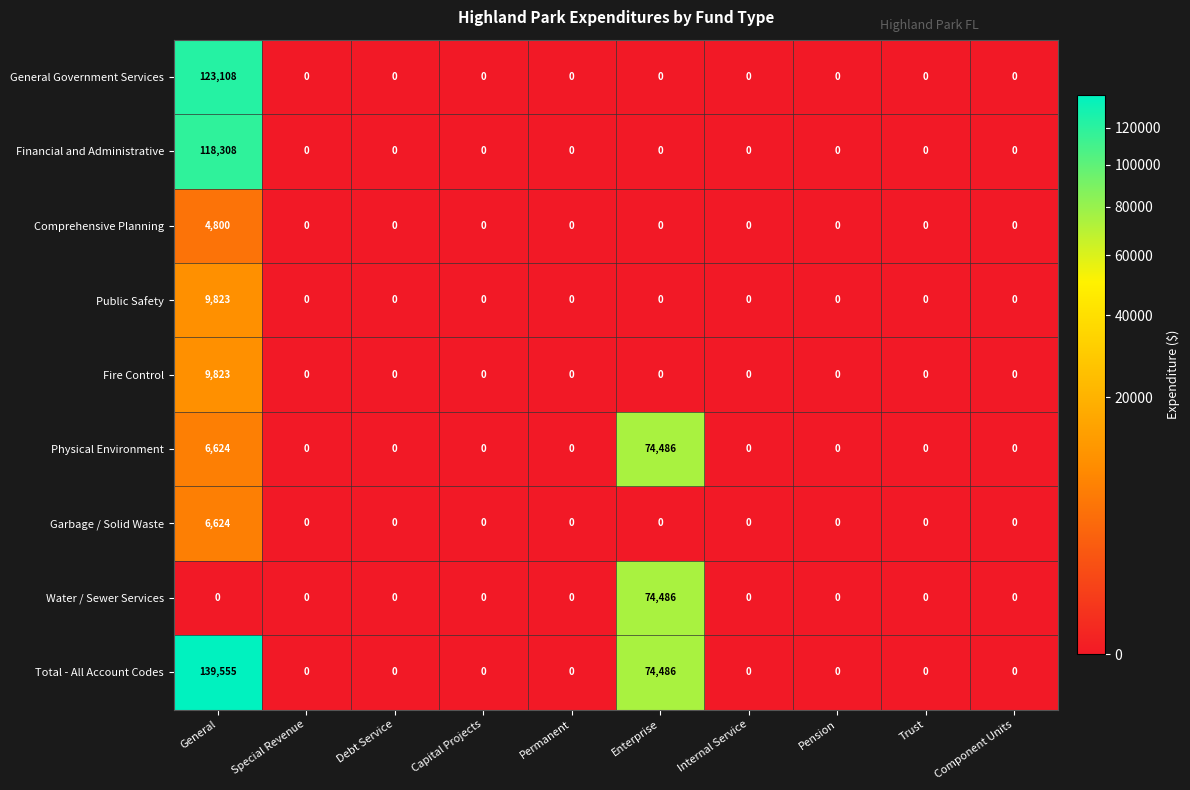

The Fire Control series shows -4815 at Permanent. True or false?

False